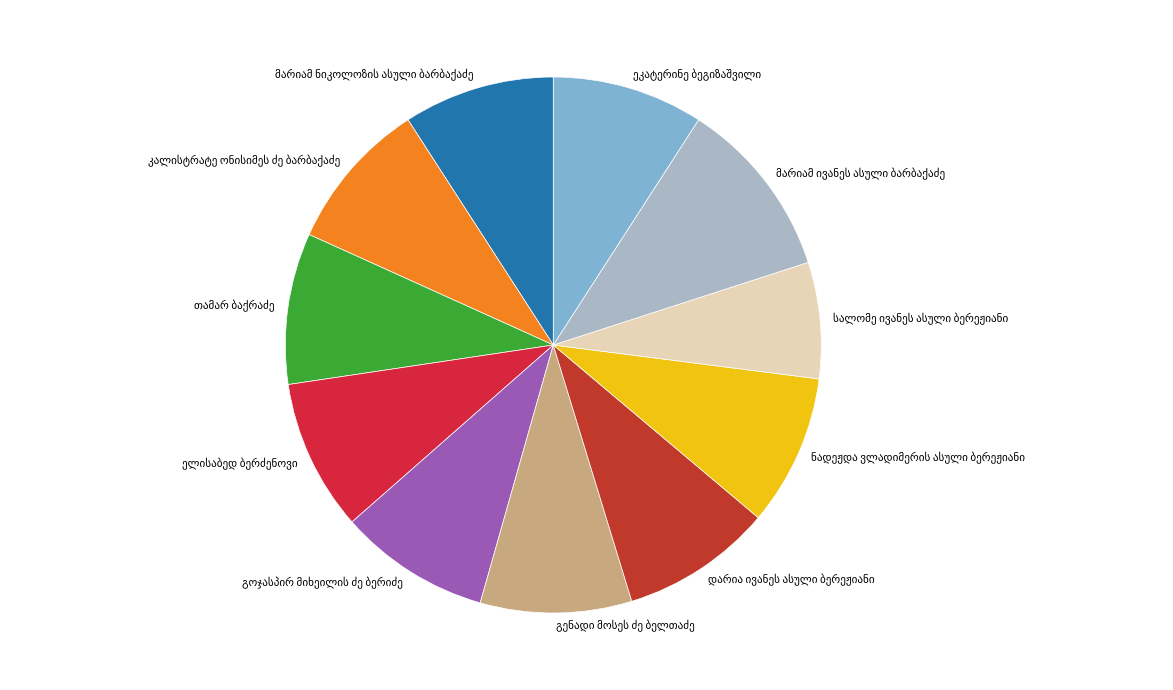

Is there any slice that represents more than half of the pie?

No